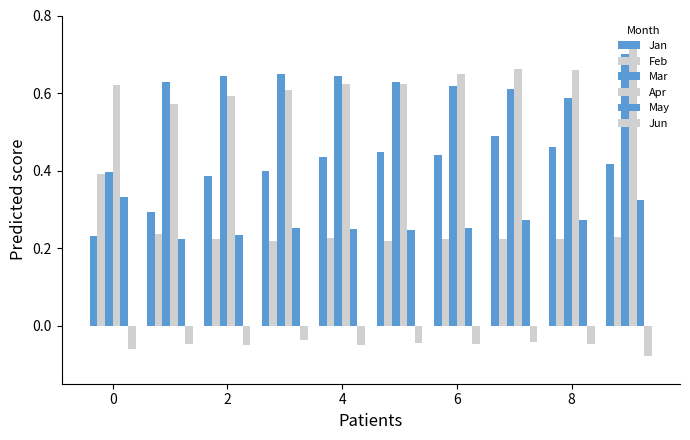

What is the label of the 2nd bar from the left?

2